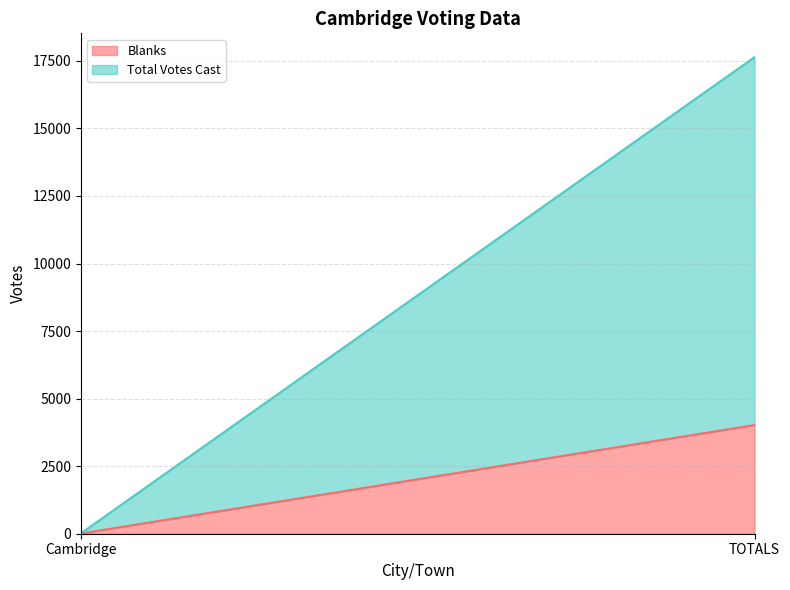

Reading left to right, what are all the values shown in this chart?

Blanks: Cambridge=9	TOTALS=4023
Total Votes Cast: Cambridge=9	TOTALS=13615